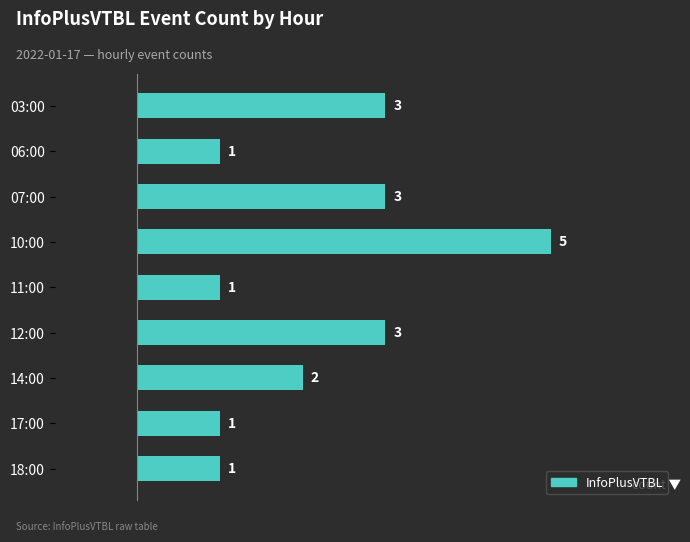

What is the ratio of the value at 12:00 to the value at 06:00?

3.0